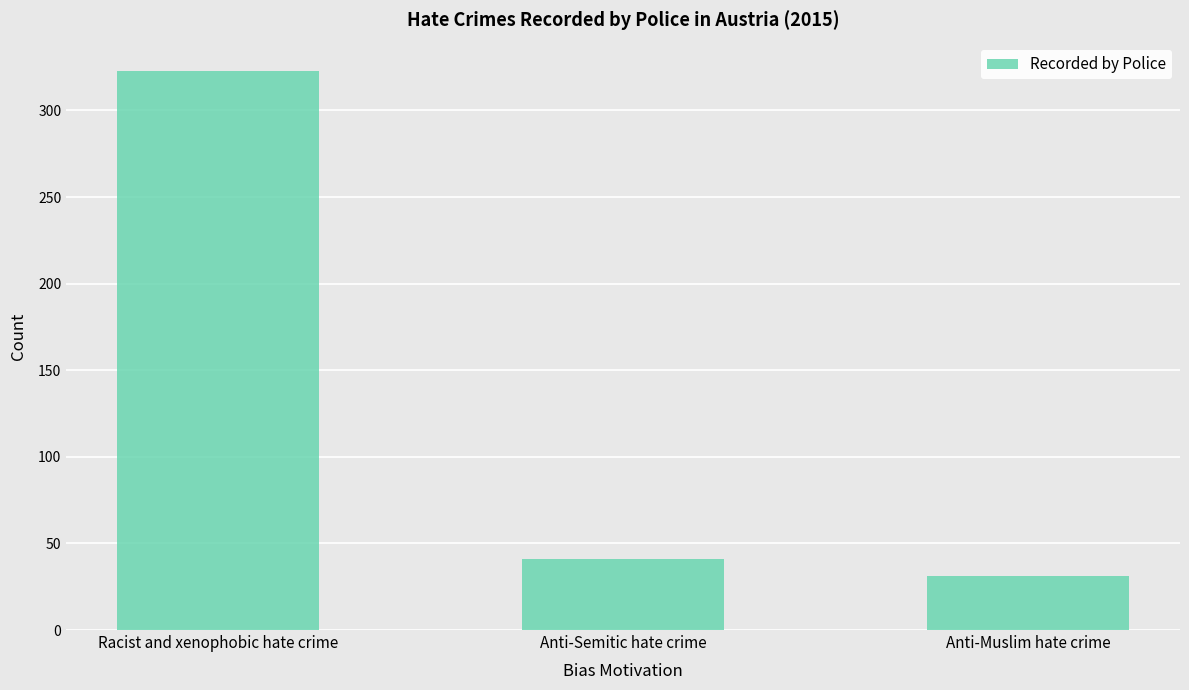

What is the difference between the maximum and minimum values?

292